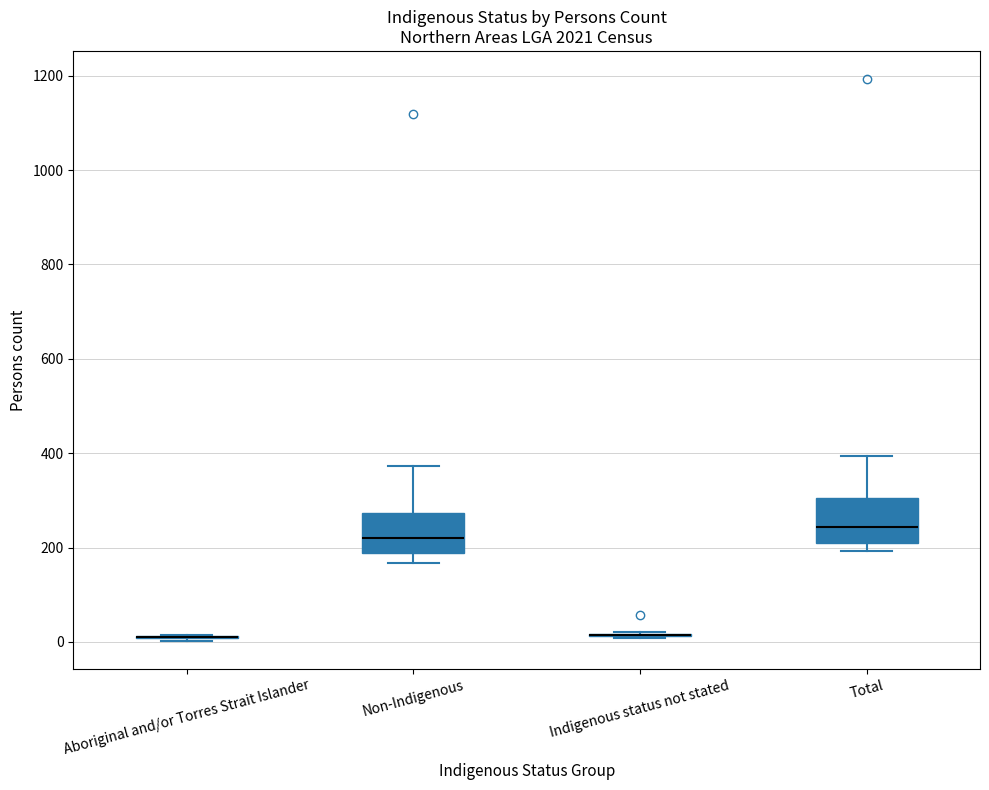

Reading left to right, transcribe this box plot: for each box, give where its median line is, the range the box spans, and where its two whiskers end, as read against the y-axis. The values are not printed on the chart, so give them approximately, as read against the axis.

Aboriginal and/or Torres Strait Islander: box collapsed to a line at 20, whiskers 0 to 20
Non-Indigenous: median 220, box 180 to 280, whiskers 160 to 380
Indigenous status not stated: box collapsed to a line at 20, whiskers 0 to 20
Total: median 240, box 220 to 300, whiskers 200 to 400